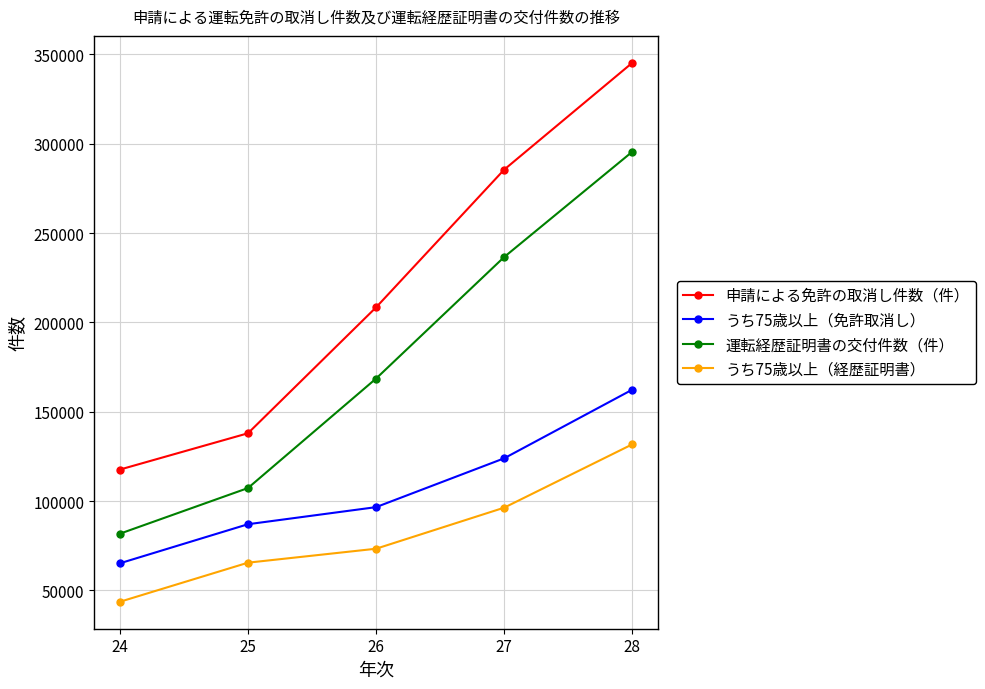

What is the difference between the maximum and second lowest values in the 運転経歴証明書の交付件数（件） series?

188255